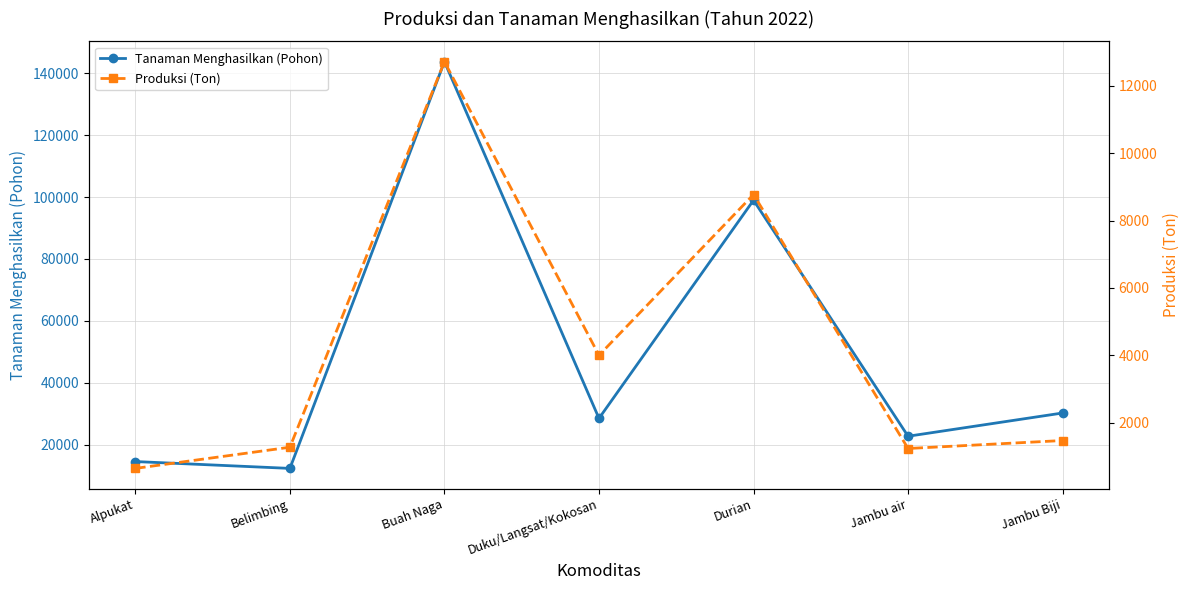

What is the label of the 7th point from the left?

Jambu Biji